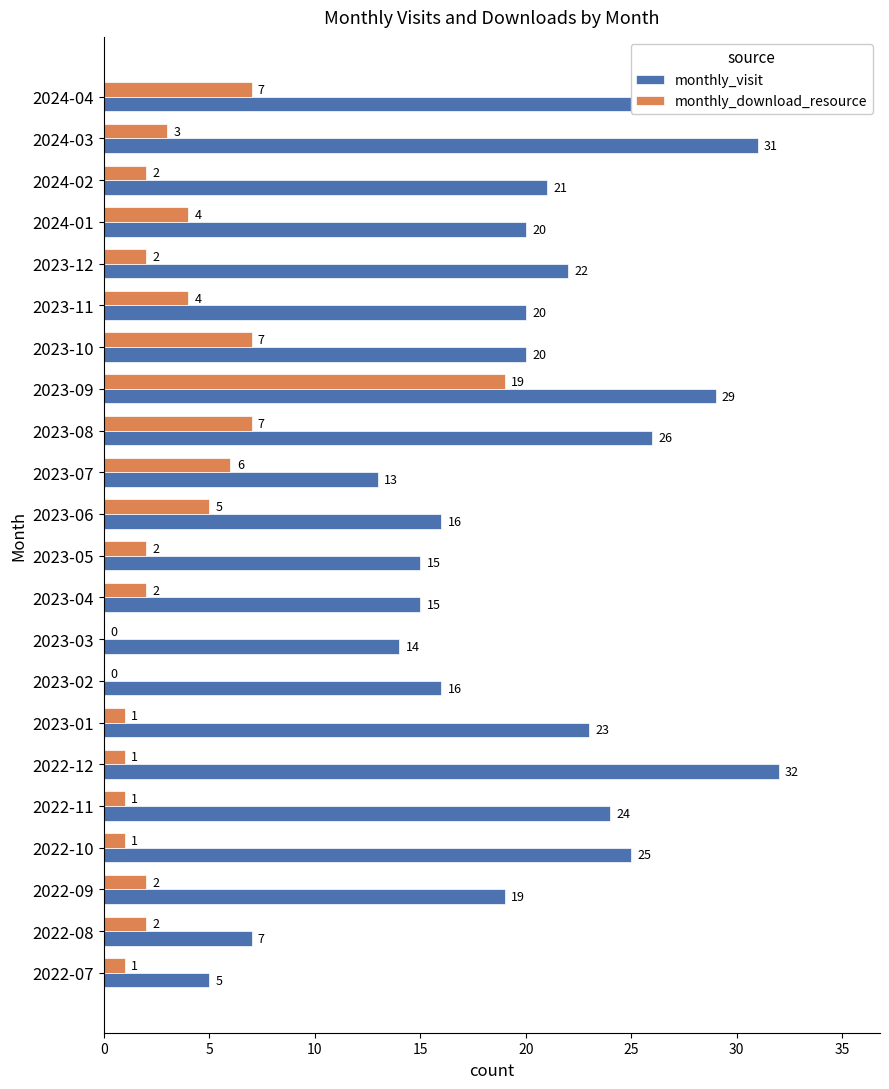

Which series has the widest spread of values?

monthly_visit